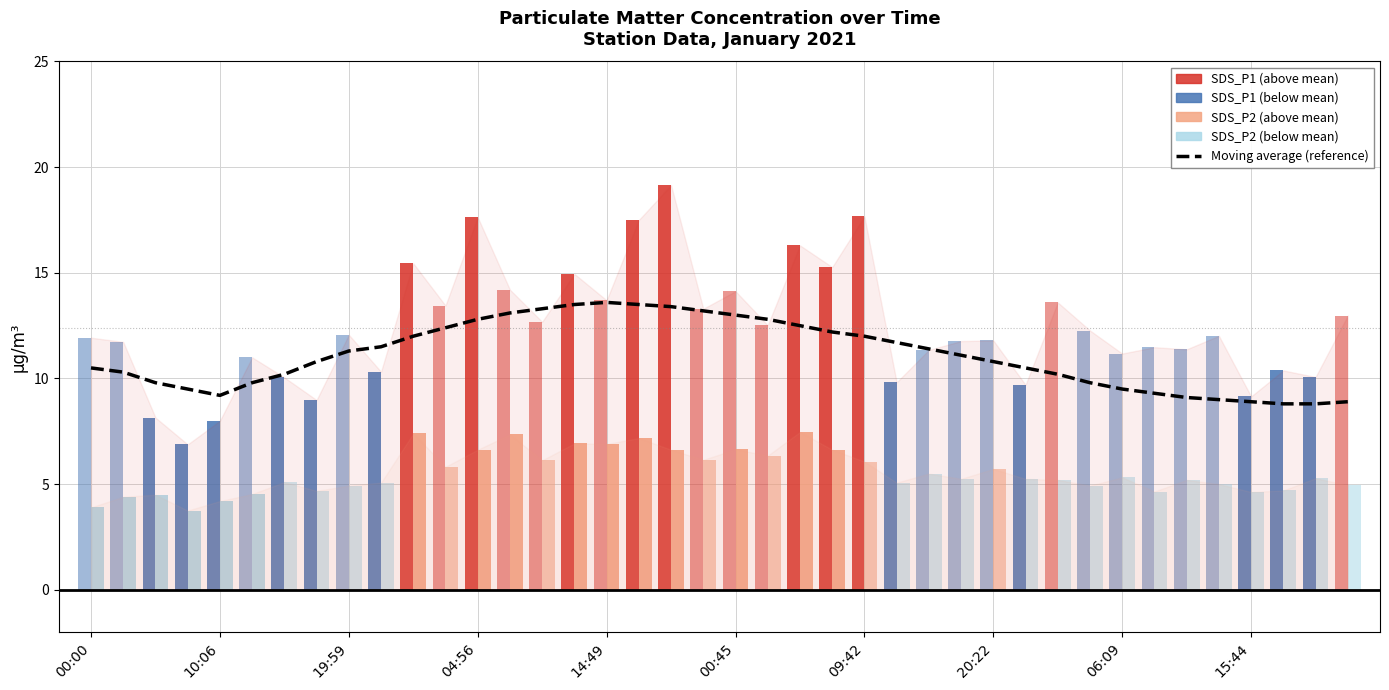

The chart shows a value of 16.2 at 00:00. True or false?

False